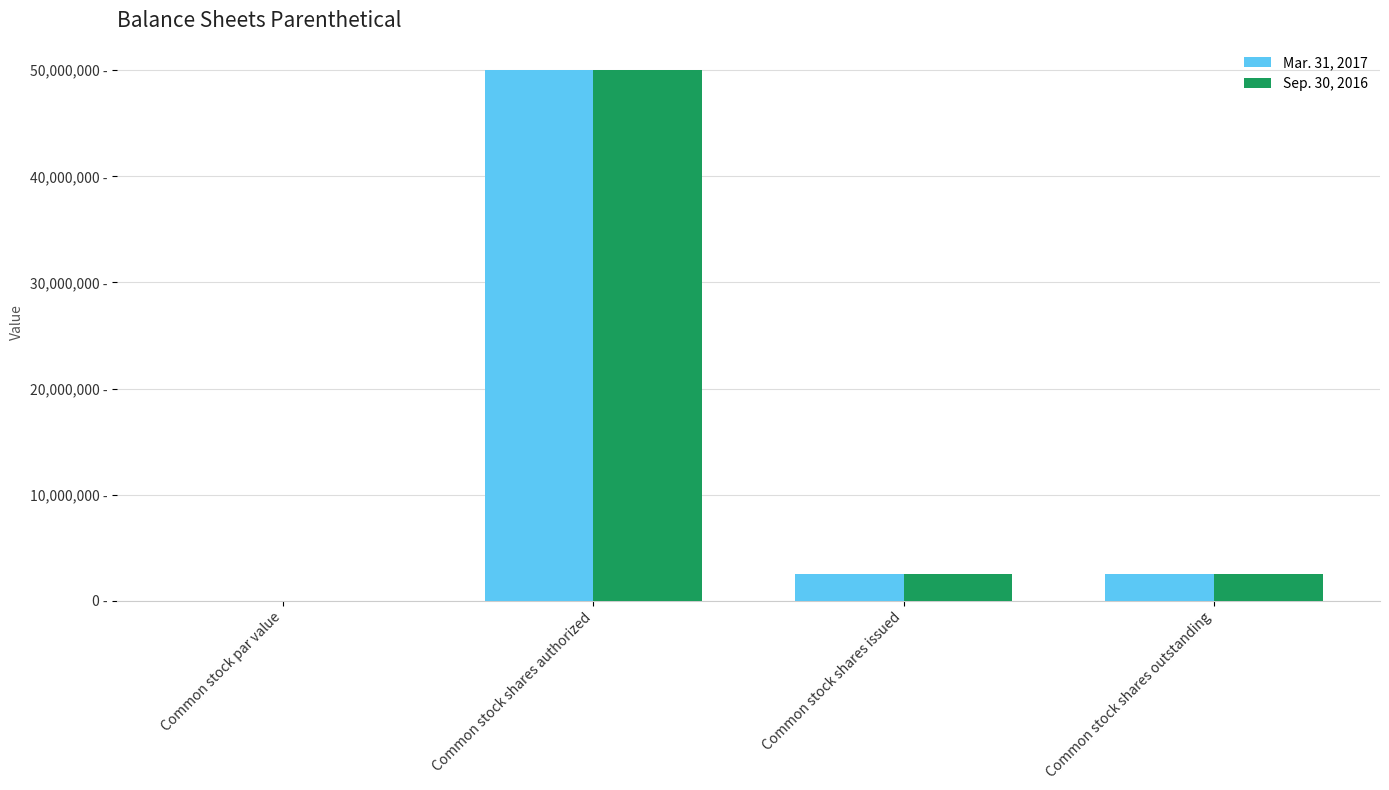

Which series has the largest range (max minus min)?

Mar. 31, 2017